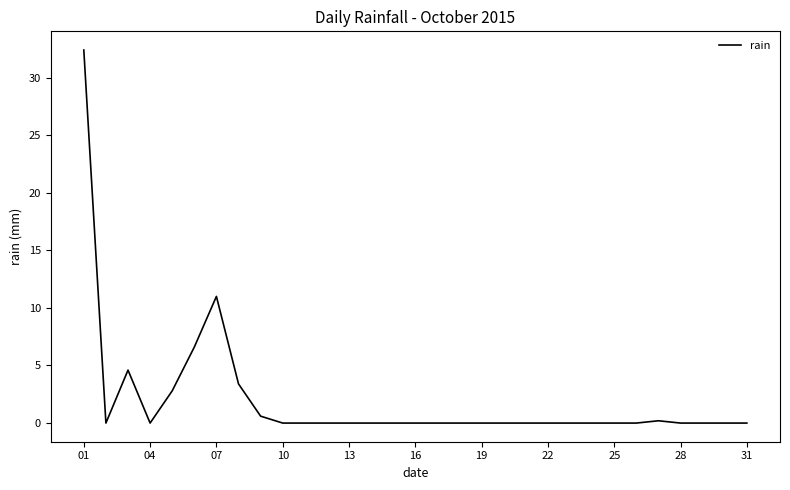

How many lines are shown in the chart?

1